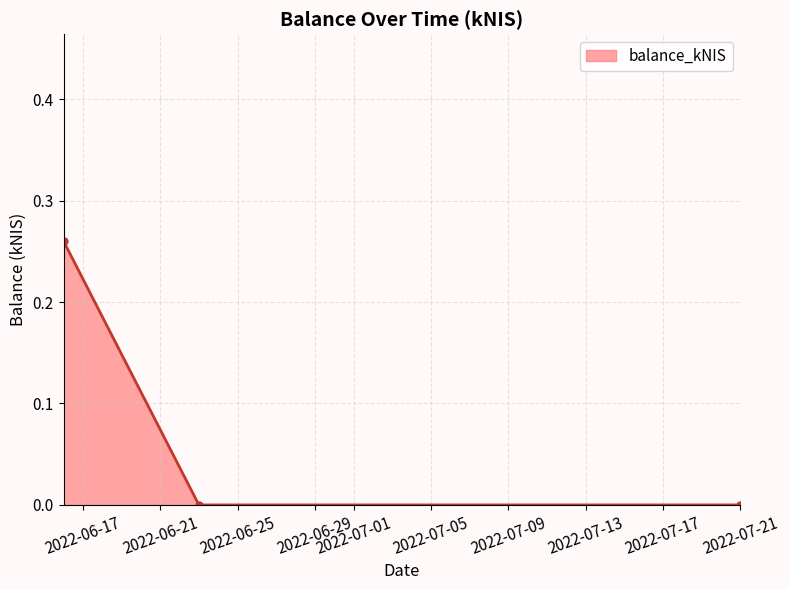

List the labels in order of value, largest first.

2022-06-16, 2022-06-23, 2022-07-21